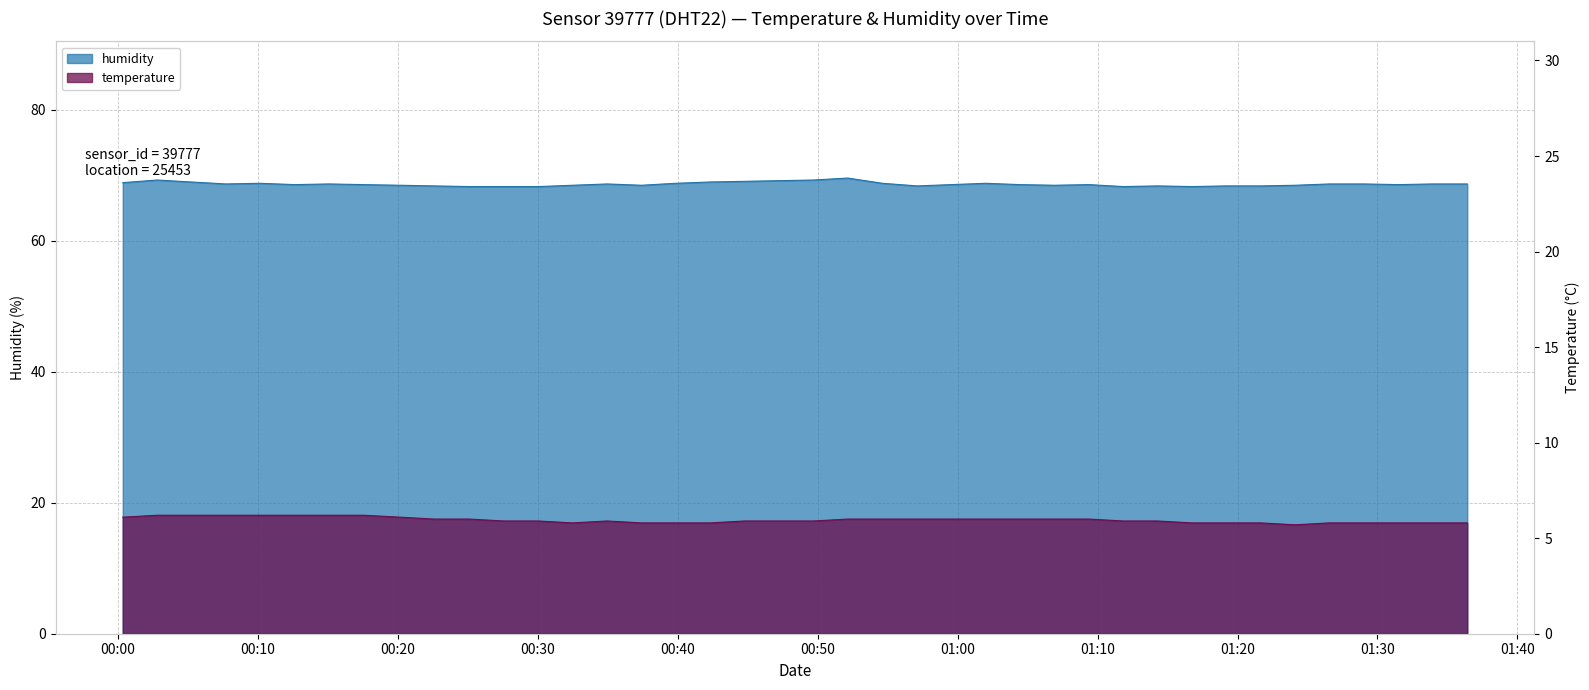

Which category has the highest value in the temperature series?

2023-12-28T00:02:47